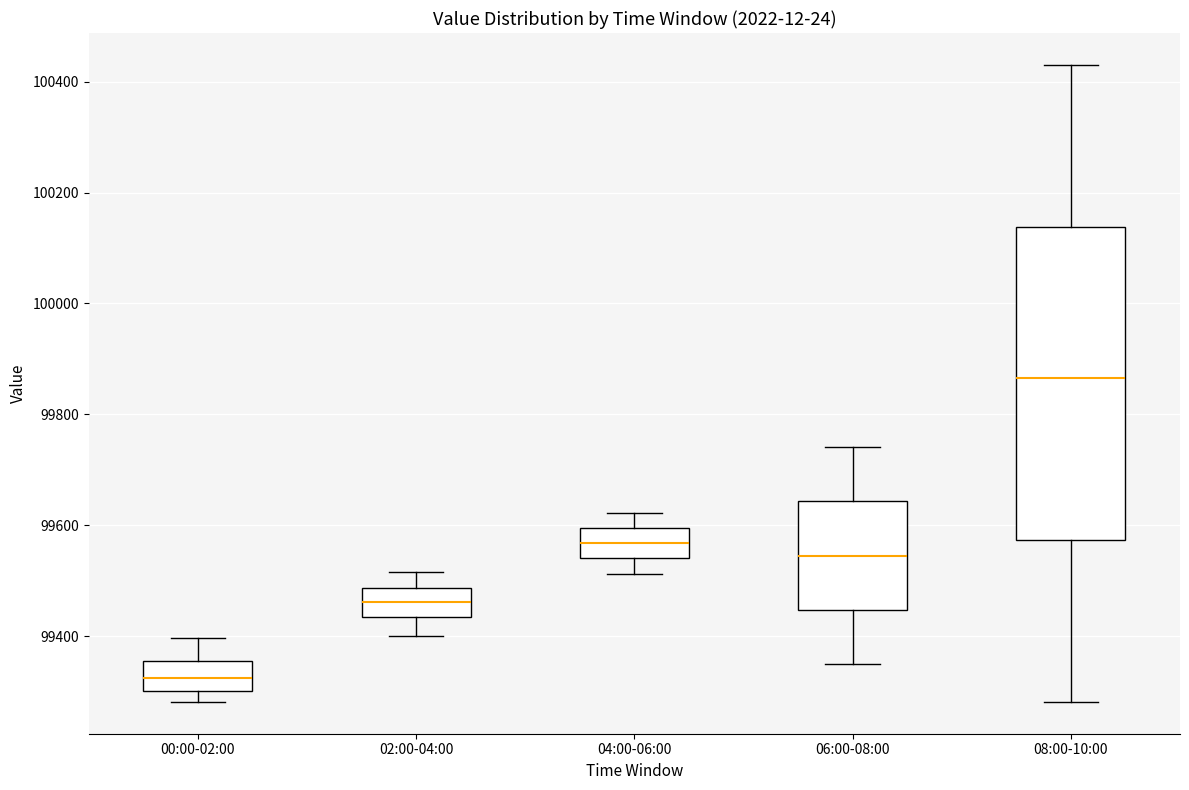

Reading left to right, transcribe this box plot: for each box, give where its median line is, the range the box spans, and where its two whiskers end, as read against the y-axis. The values are not printed on the chart, so give them approximately, as read against the axis.

00:00-02:00: median 99320, box 99300 to 99360, whiskers 99280 to 99400
02:00-04:00: median 99460, box 99440 to 99480, whiskers 99400 to 99520
04:00-06:00: median 99560, box 99540 to 99600, whiskers 99520 to 99620
06:00-08:00: median 99540, box 99440 to 99640, whiskers 99360 to 99740
08:00-10:00: median 99860, box 99580 to 100140, whiskers 99280 to 100440